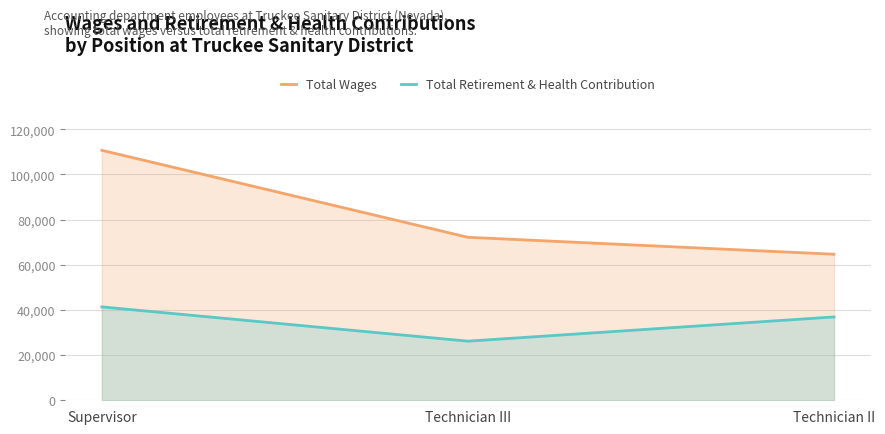

What is the greatest value displayed?

110637